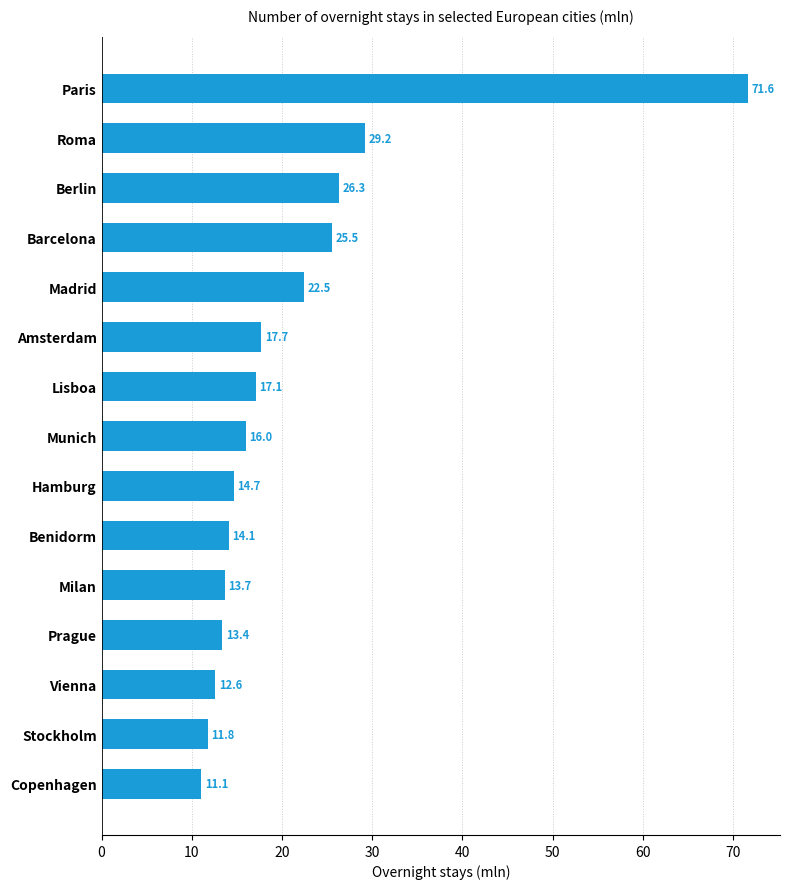

The chart shows a value of 71.6 at Paris. True or false?

True